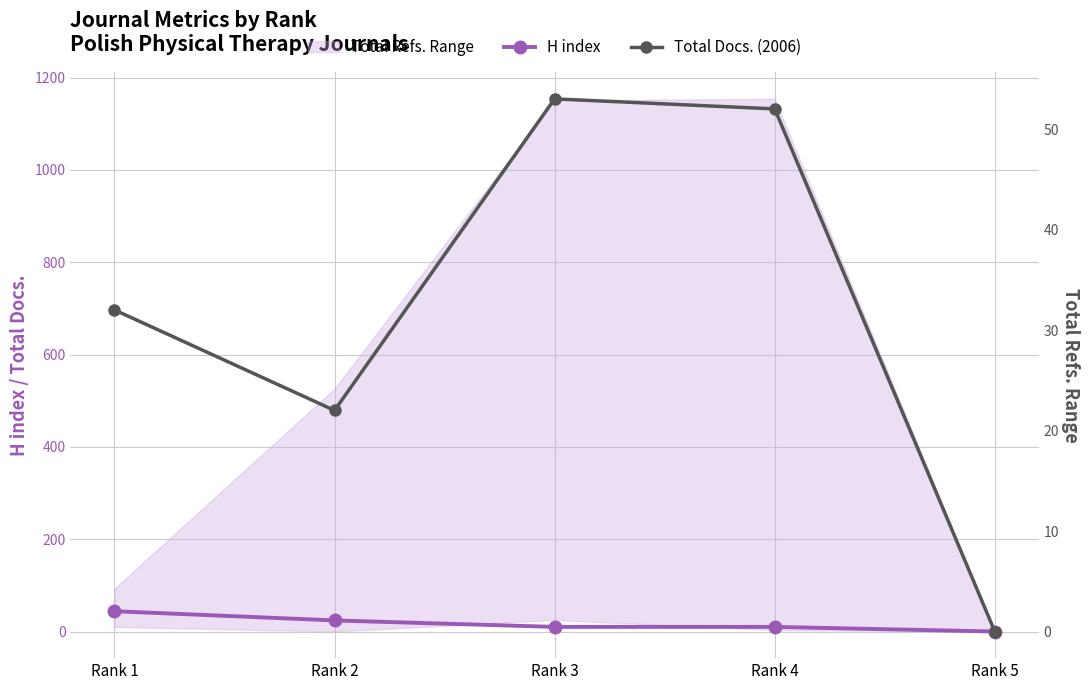

How many intersections are there between H index and Total Docs. (2006)?

1